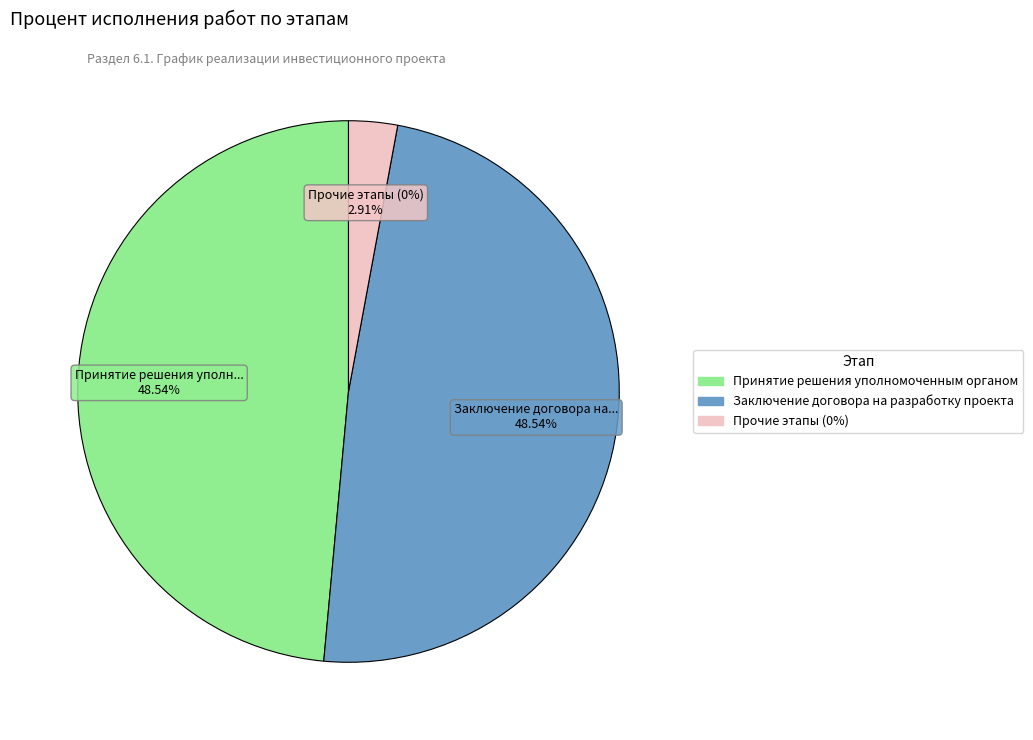

Count the number of slices in the pie.

8